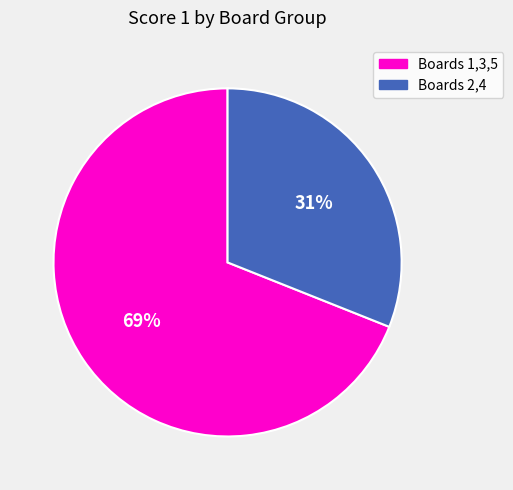

To the nearest percent, what is the difference between the largest and smallest slice percentages?

38%